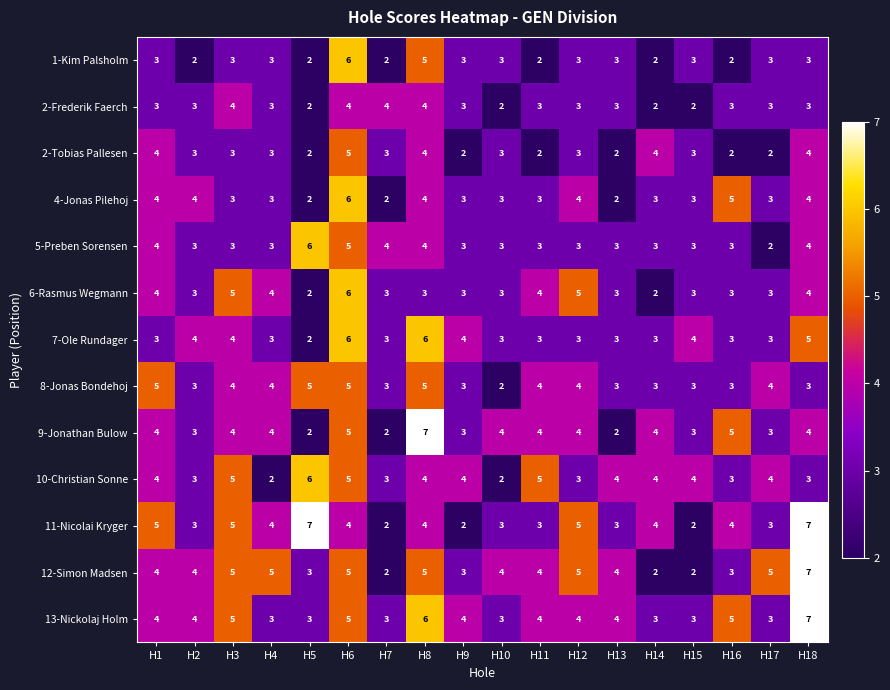

The 8-Jonas Bondehoj series shows 3 at H2. True or false?

True